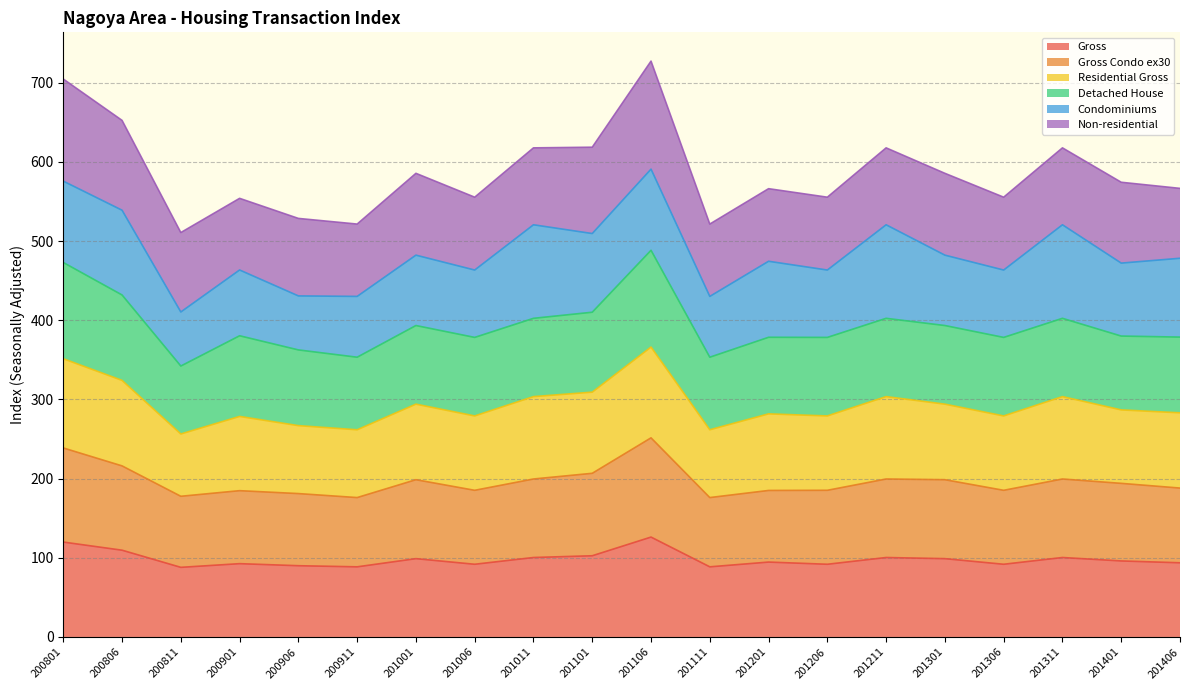

What is the highest value of the Gross series?

126.2